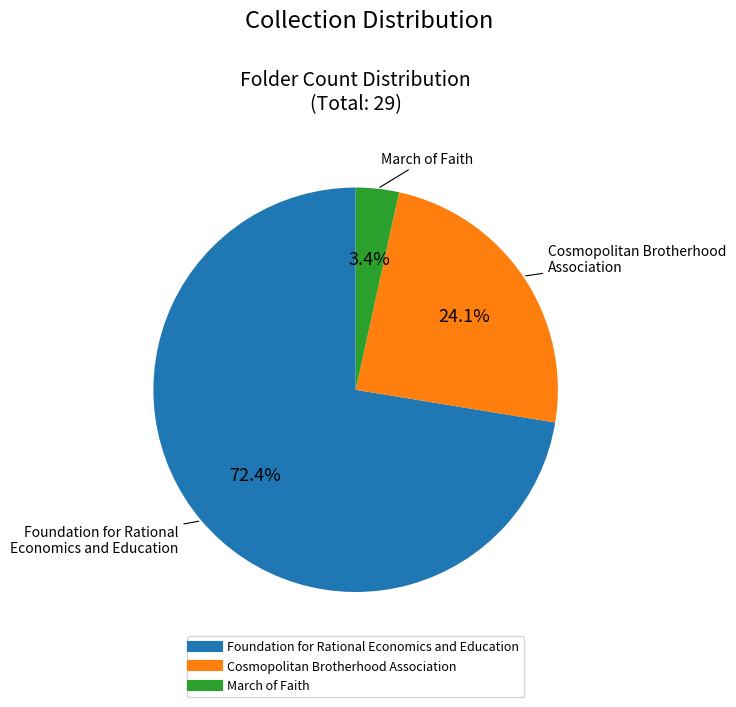

What is the ratio of the value at Cosmopolitan Brotherhood Association to the value at Foundation for Rational Economics and Education?

0.3